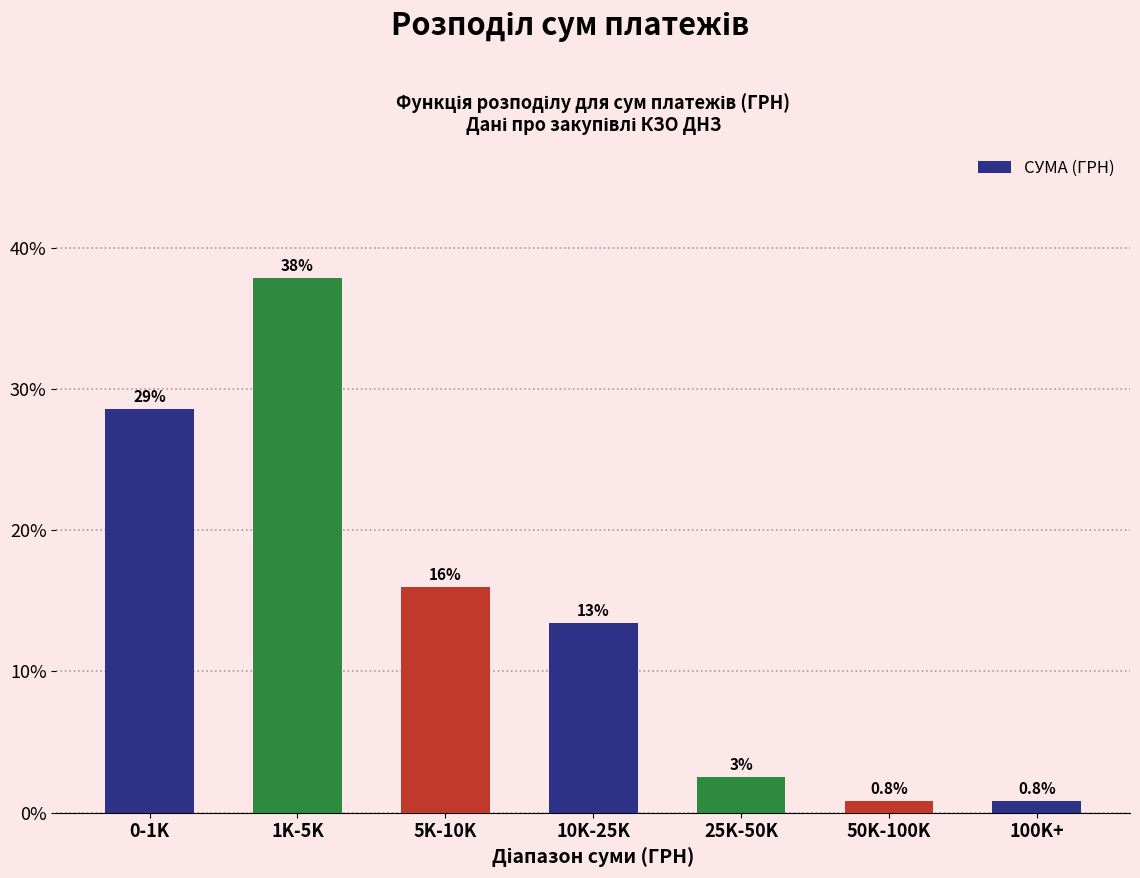

What is the difference between the maximum and minimum values?

37.0